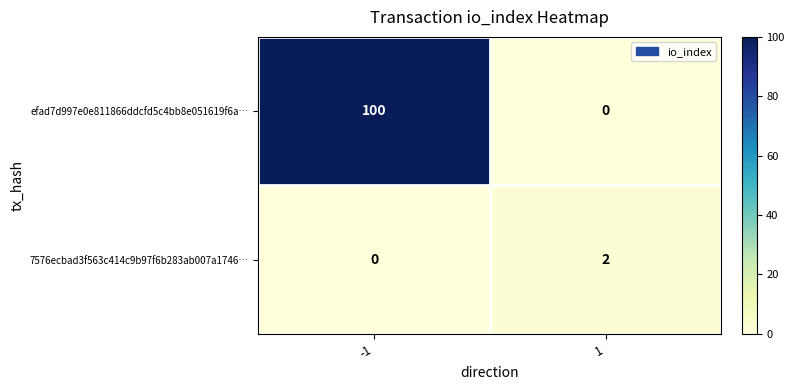

Reading right to left, extract all data points from this chart.

efad7d997e0e811866ddcfd5c4bb8e051619f6a…: 0	100
7576ecbad3f563c414c9b97f6b283ab007a1746…: 2	0